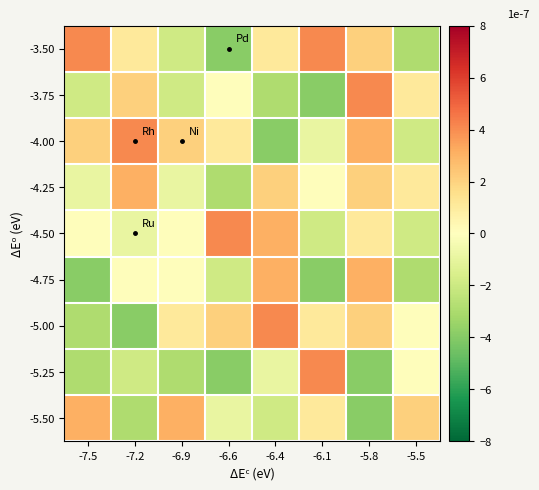

At which category is the sum across all series the highest?

-5.8